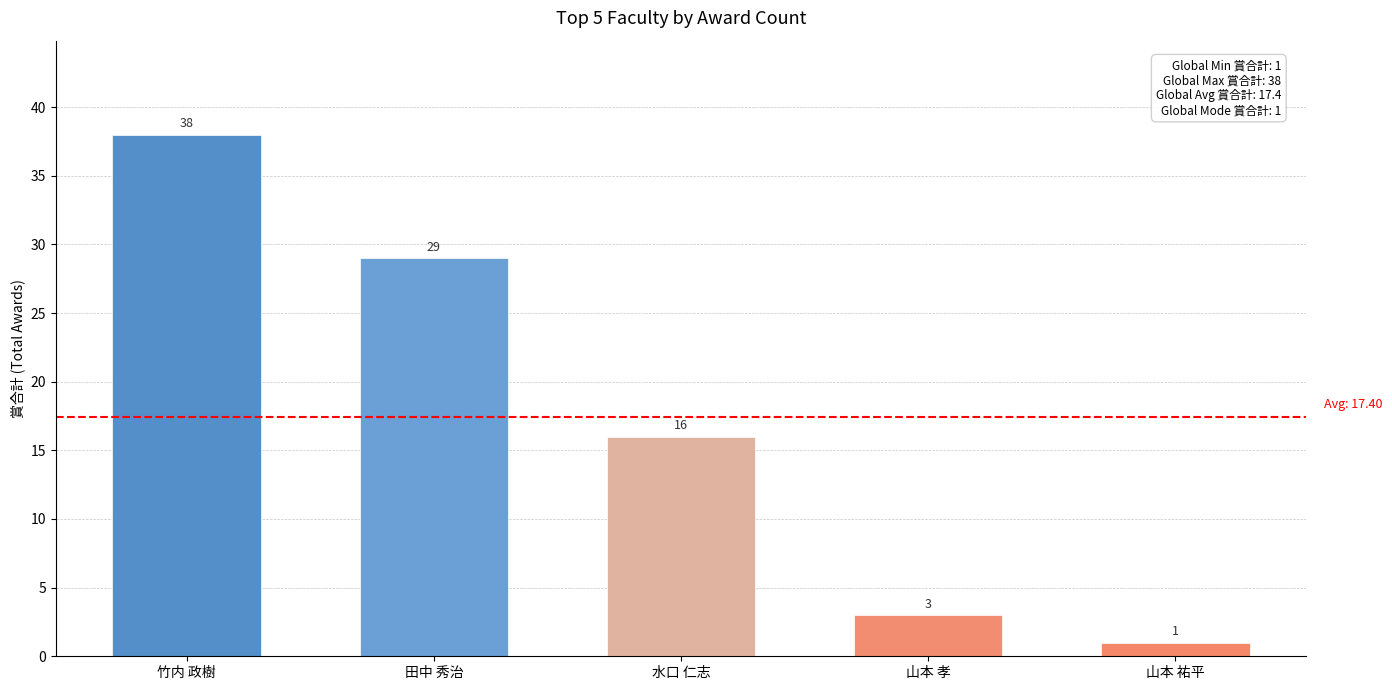

Reading left to right, what are all the values shown in this chart?

38	29	16	3	1